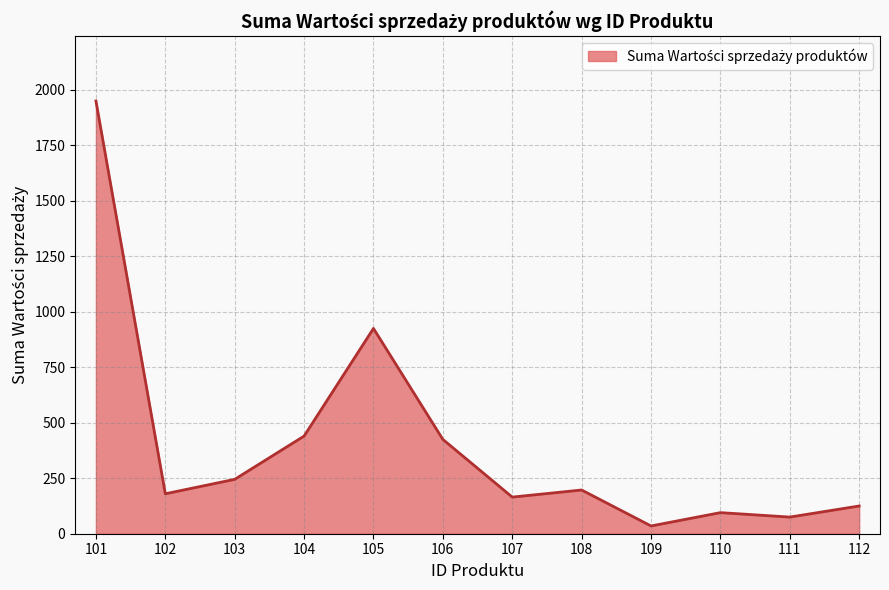

How many values are below 197?

6